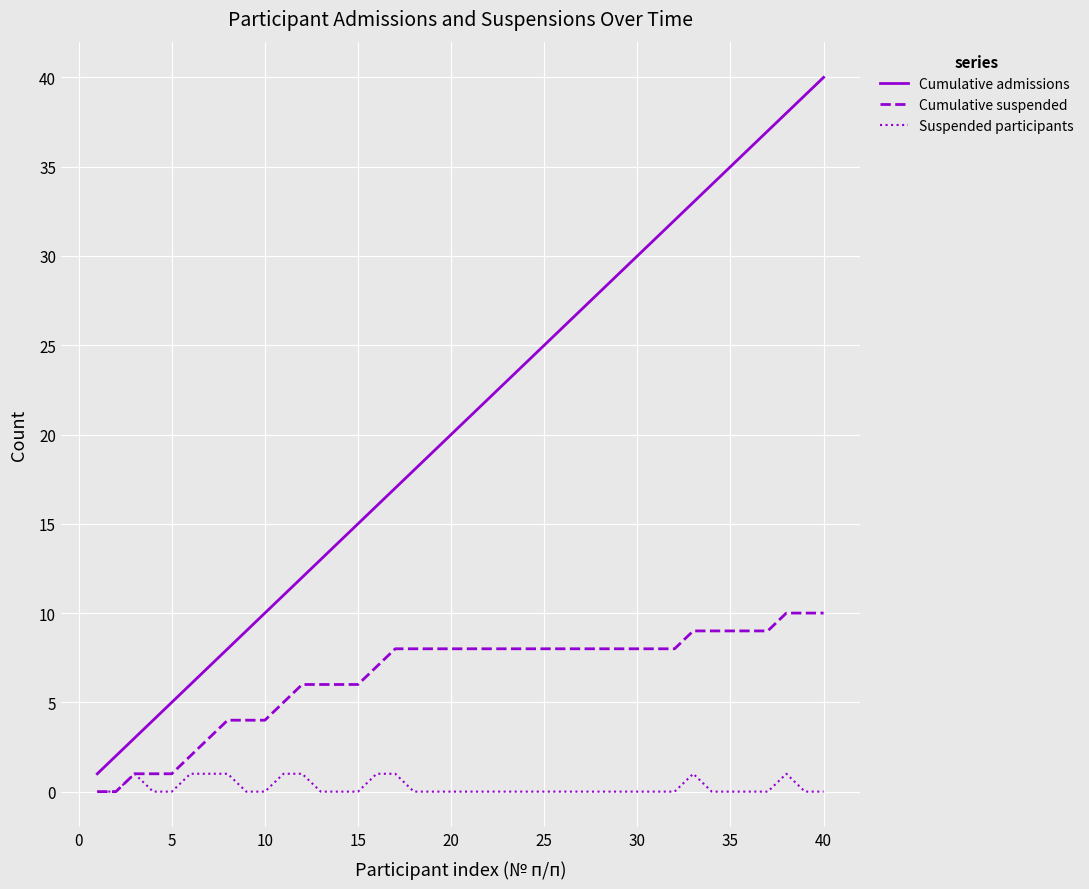

List the series in order of their overall mean, lowest first.

Suspended participants, Cumulative suspended, Cumulative admissions